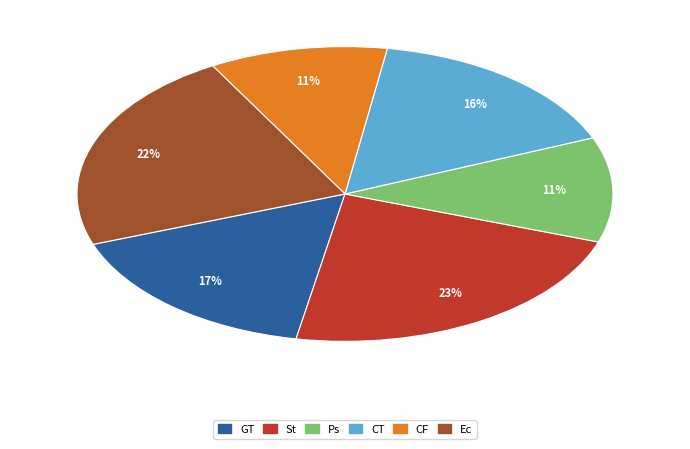

To the nearest percent, what is the average slice percentage?

17%